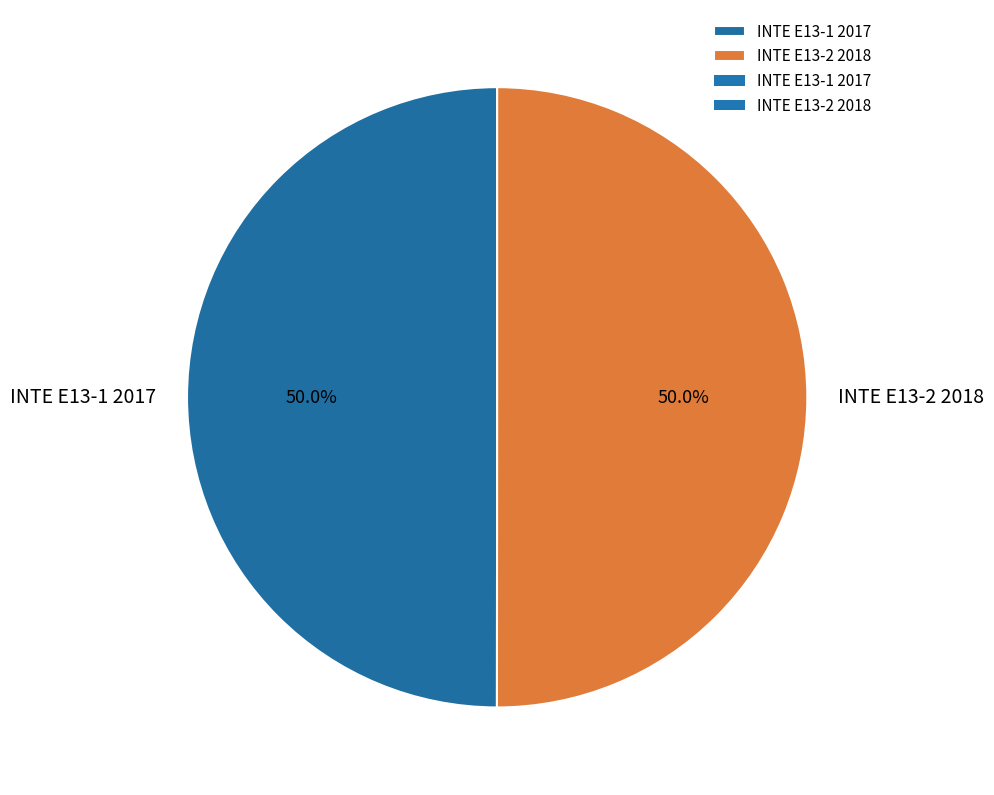

What is the ratio of the value at INTE E13-2 2018 to the value at INTE E13-1 2017?

1.0